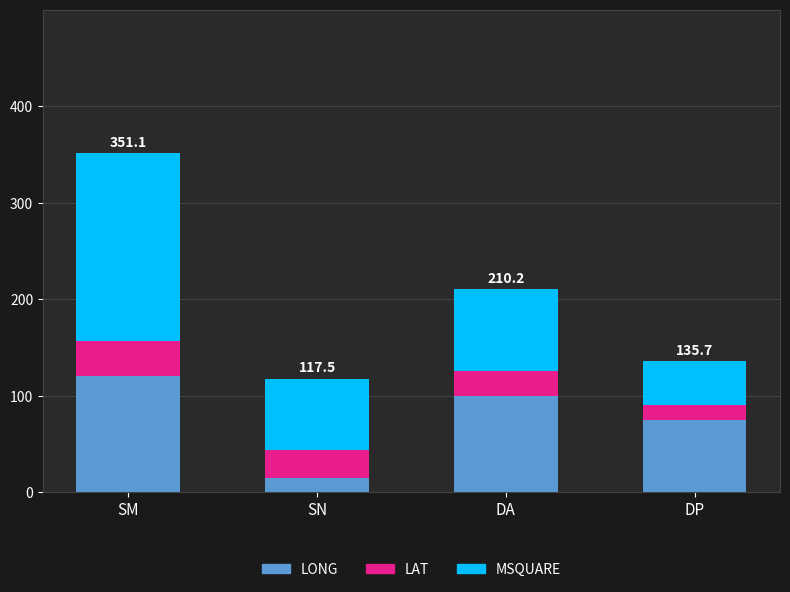

List the labels in order of LONG value, smallest first.

SN, DP, DA, SM